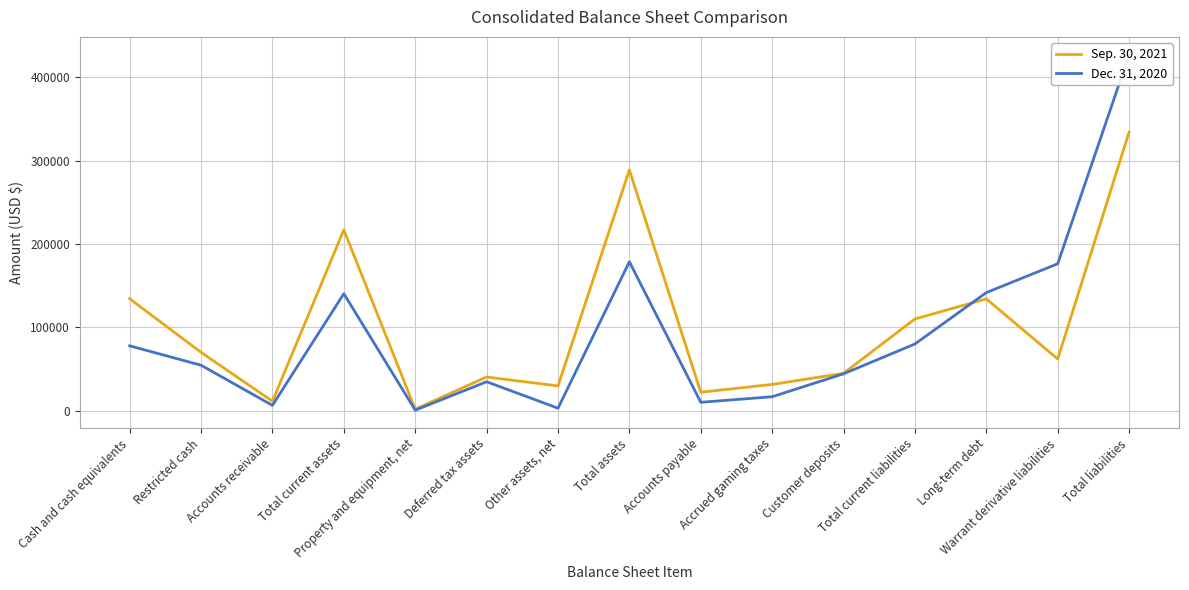

What is the total value across all series at Customer deposits?

89083